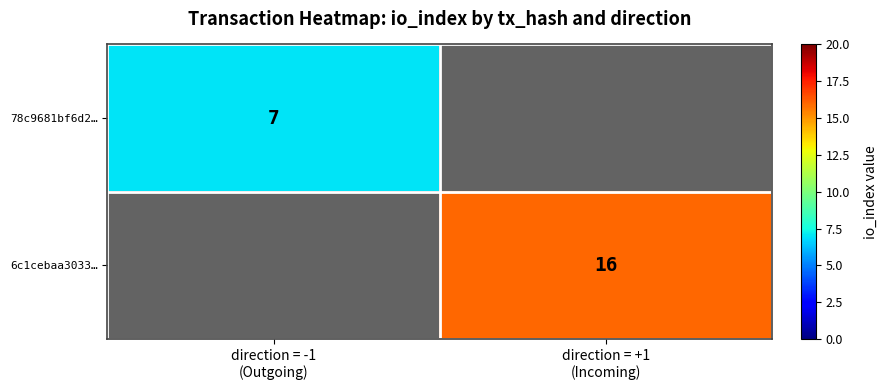

Rank the series at direction = +1 (Incoming) from highest to lowest value.

6c1cebaa3033…, 78c9681bf6d2…